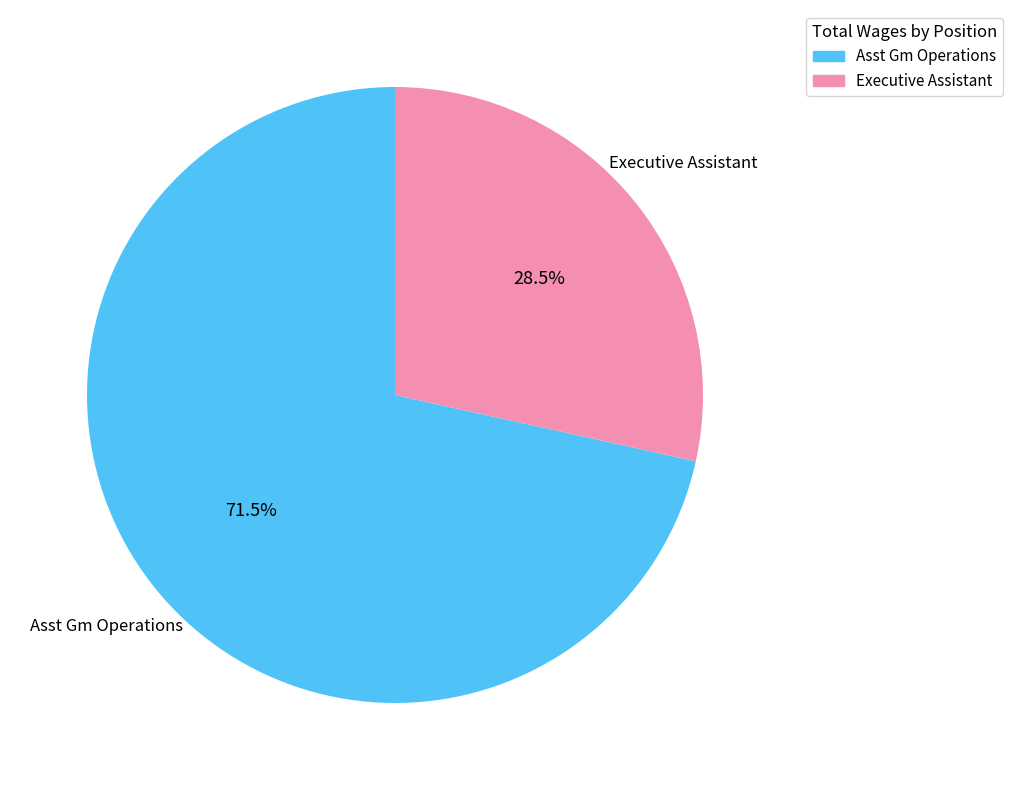

Which category has the smallest portion of the pie?

Executive Assistant